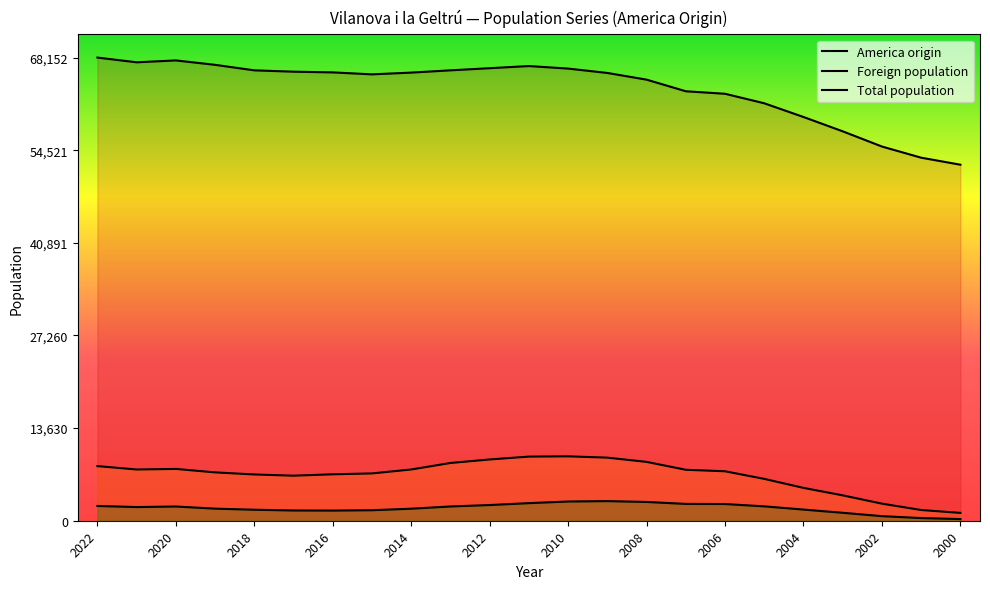

True or false: Total population and America origin intersect in this chart.

False